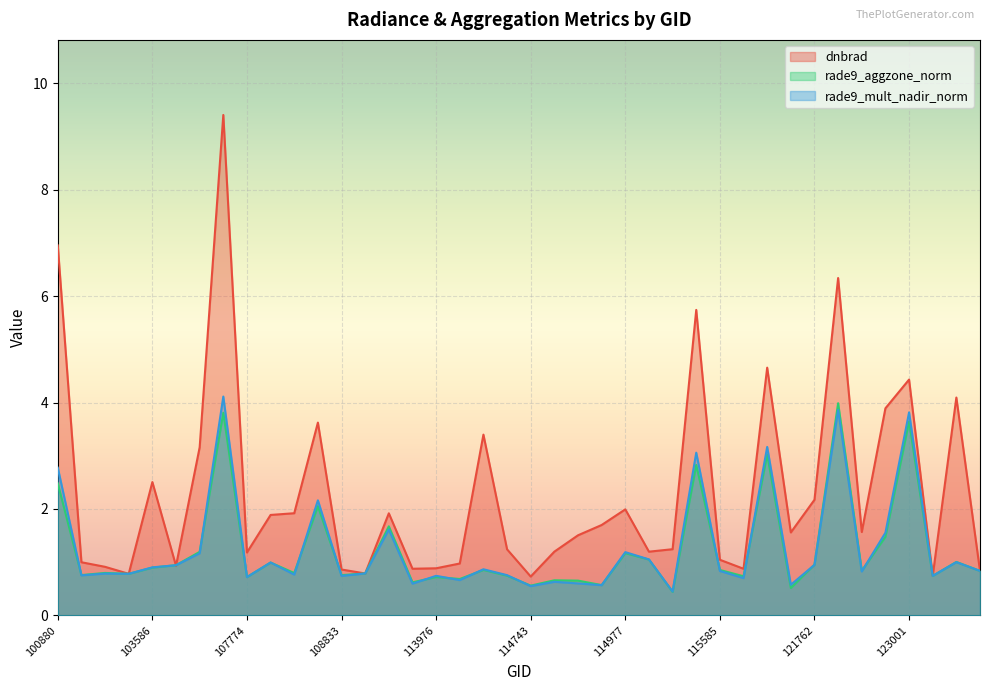

True or false: dnbrad and rade9_aggzone_norm cross at least once.

True